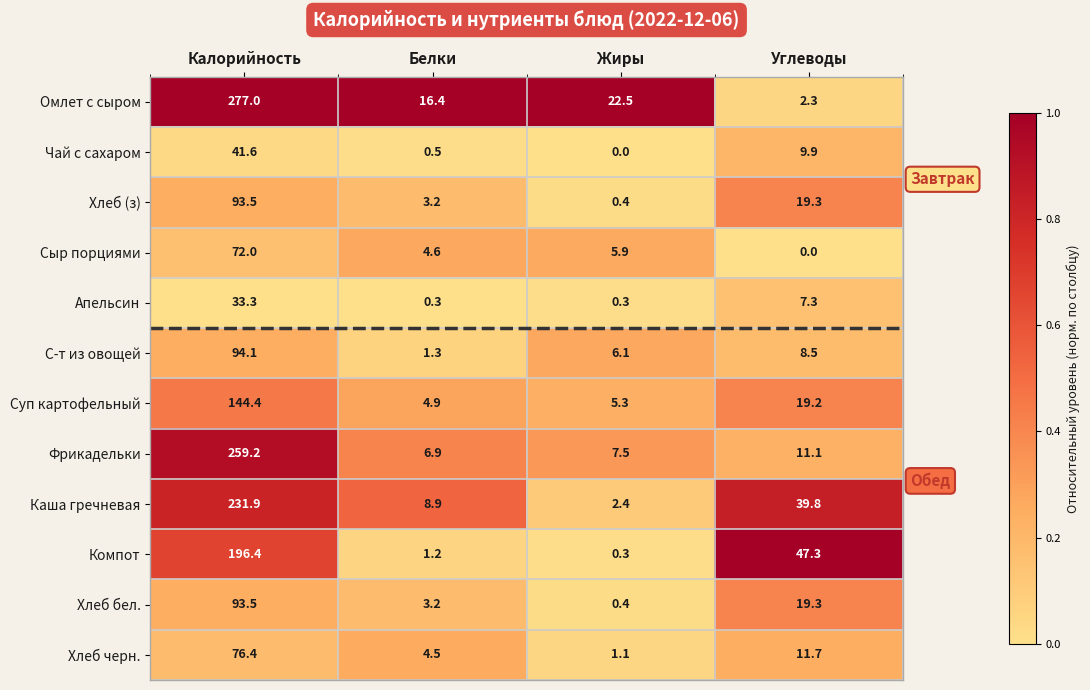

What is the difference between the maximum and second lowest values in the Омлет с сыром series?

260.6